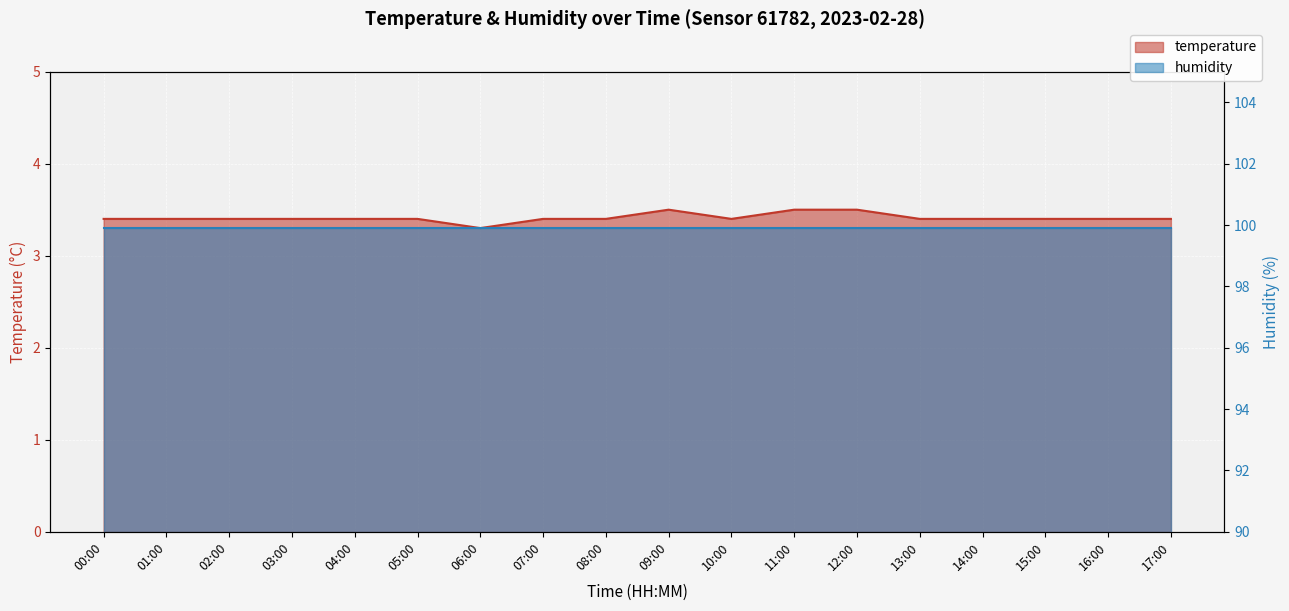

What is the label of the 5th point from the right?

13:00